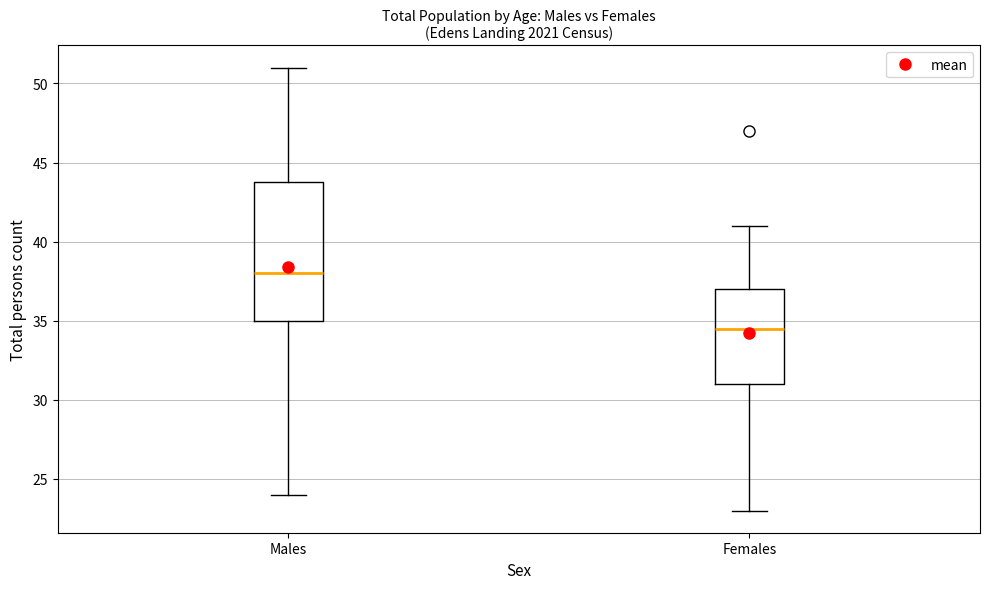

Where does the median line of the box for Males sit on the y-axis? The values are not printed on the chart, so give them approximately, as read against the axis.

38.0